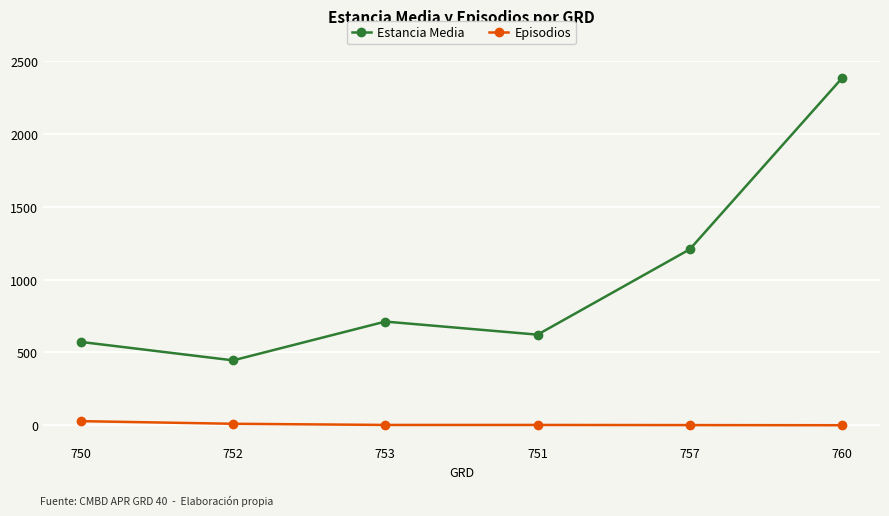

List the series in order of their peak value, highest first.

Estancia Media, Episodios